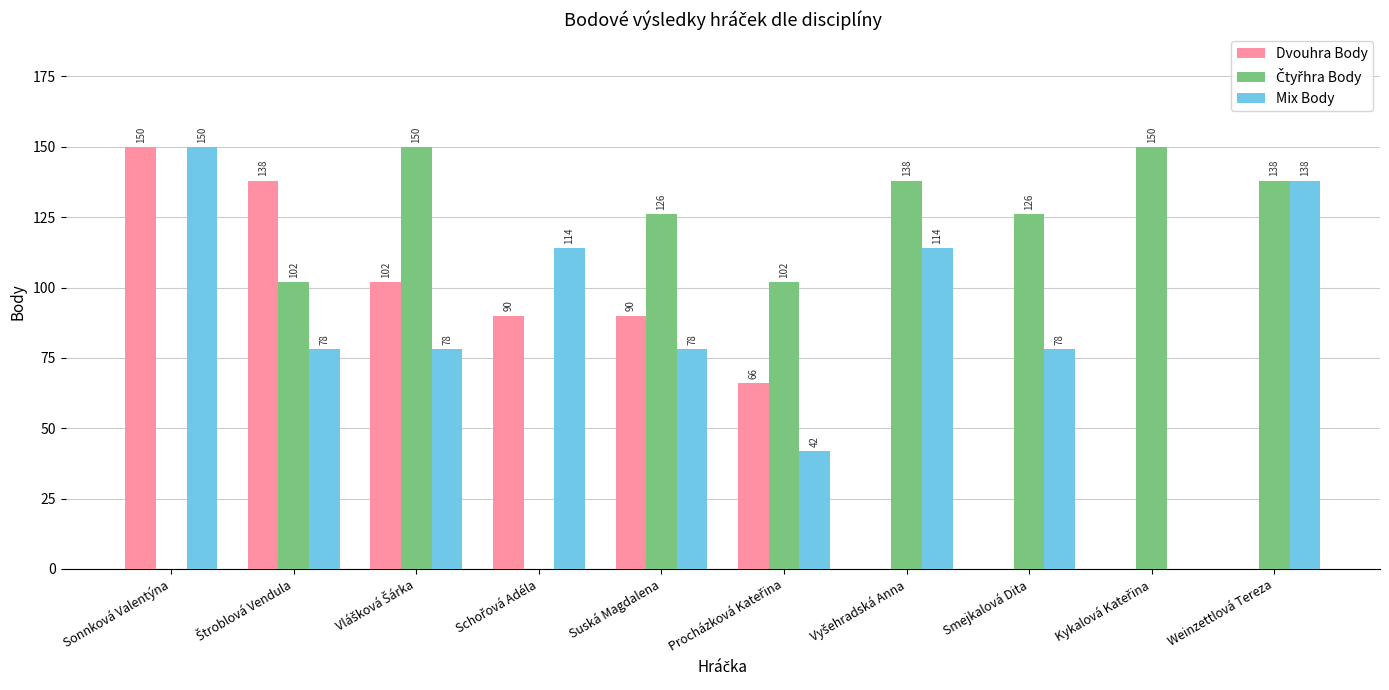

True or false: Mix Body has a value of 45 at Smejkalová Dita.

False